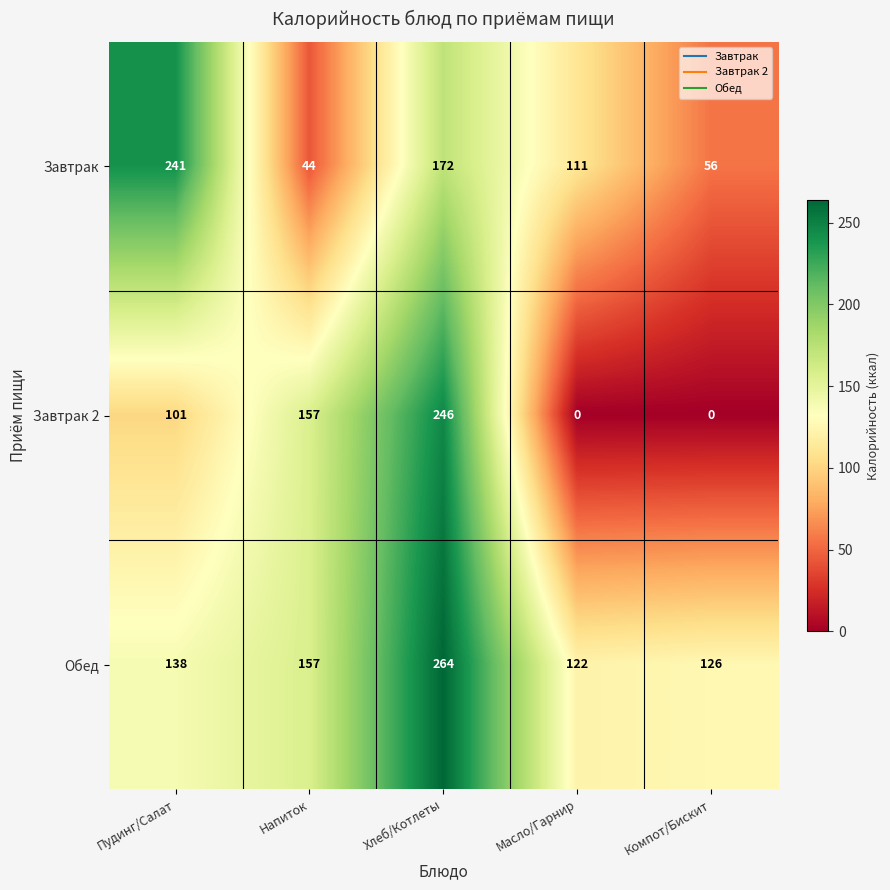

Rank the series by their maximum value, from highest to lowest.

Обед, Завтрак 2, Завтрак